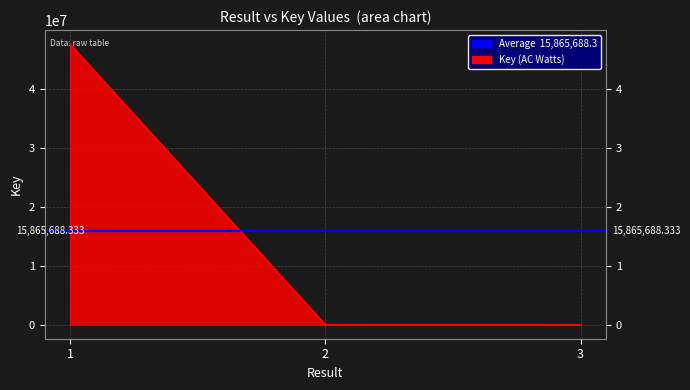

Reading left to right, list all the values displayed in this chart.

47587650	6970	2445